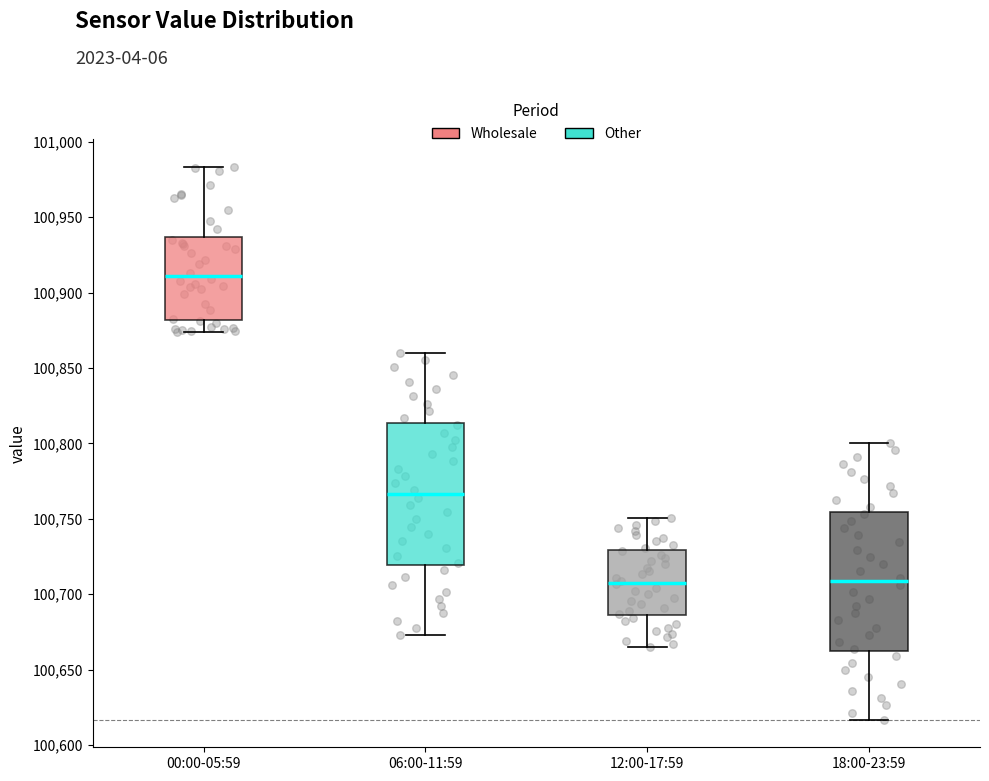

Reading left to right, read every box against the y-axis: the position of its median line, the range the box covers, and the ends of its whiskers. The values are not printed on the chart, so give them approximately, as read against the axis.

00:00-05:59: median 100910, box 100880 to 100935, whiskers 100875 to 100985
06:00-11:59: median 100765, box 100720 to 100815, whiskers 100675 to 100860
12:00-17:59: median 100710, box 100685 to 100730, whiskers 100665 to 100750
18:00-23:59: median 100710, box 100665 to 100755, whiskers 100615 to 100800